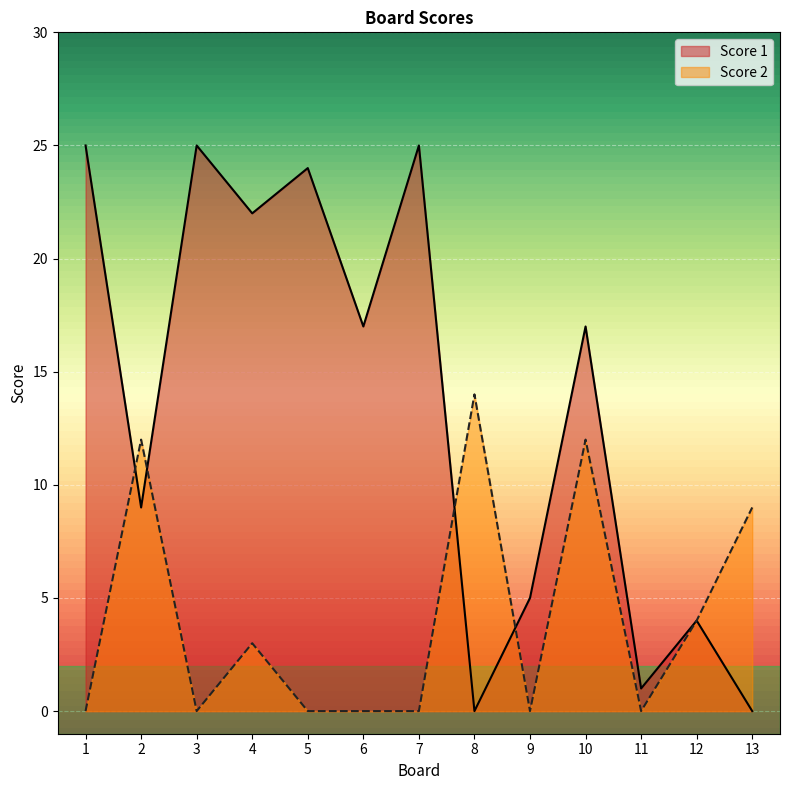

What is the value of the Score 1 point at the 1st from the left?

25